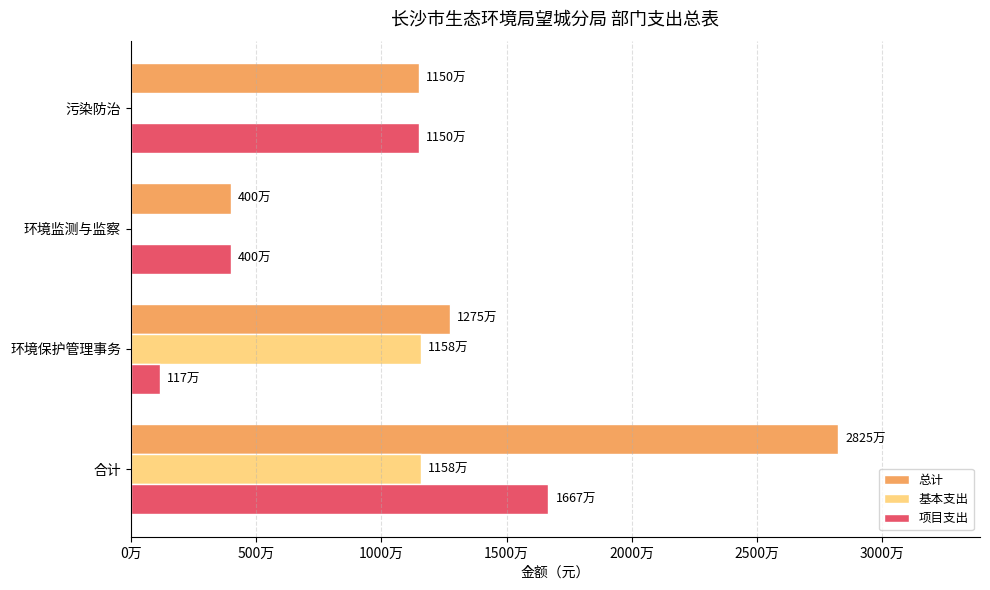

What is the lowest value of the 总计 series?

4000000